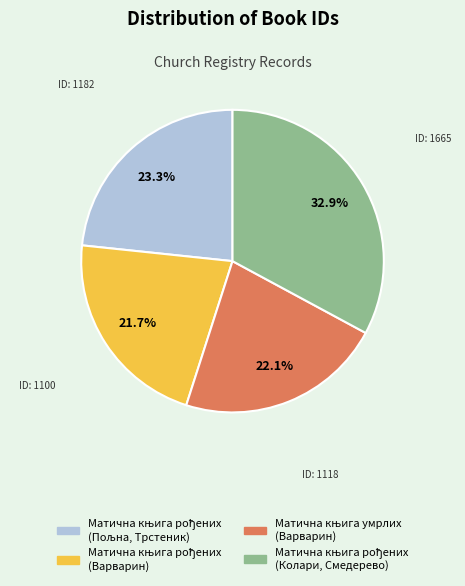

Is there any slice that represents more than half of the pie?

No